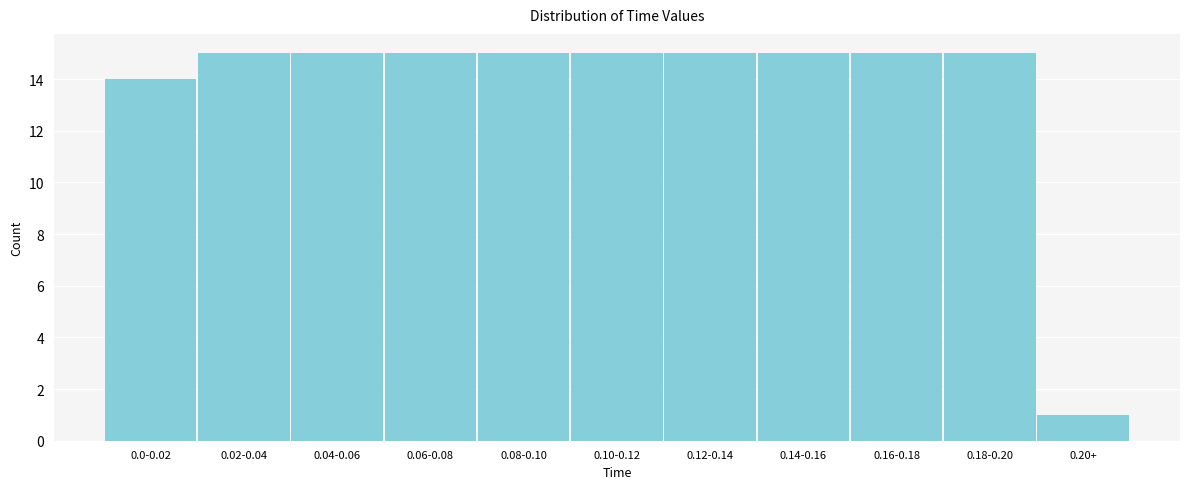

Reading right to left, transcribe all the data shown in this chart.

1	15	15	15	15	15	15	15	15	15	14